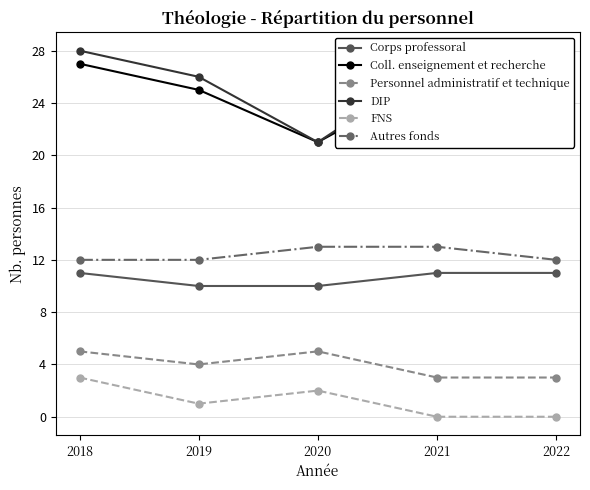

What is the sum of all Personnel administratif et technique values?

20